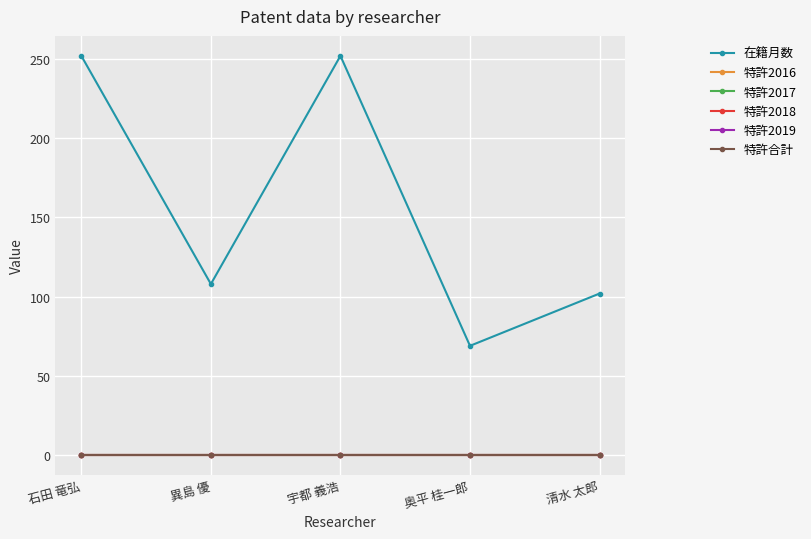

What is the label of the 4th point from the left?

奥平 桂一郎